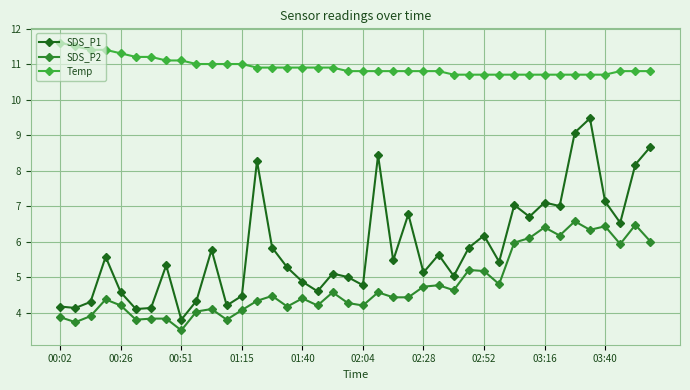

True or false: SDS_P2 and Temp intersect in this chart.

False